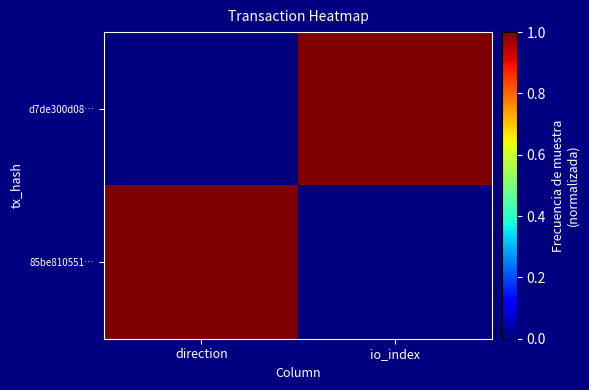

What is the difference between the highest and lowest values at direction?

1